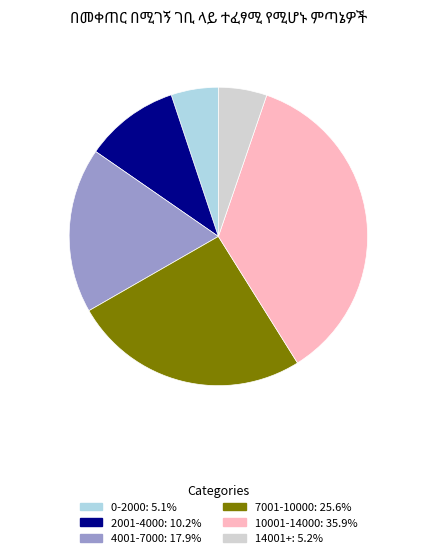

Approximately how many times larger is the value at 10001-14000 compared to 0-2000?

7.0